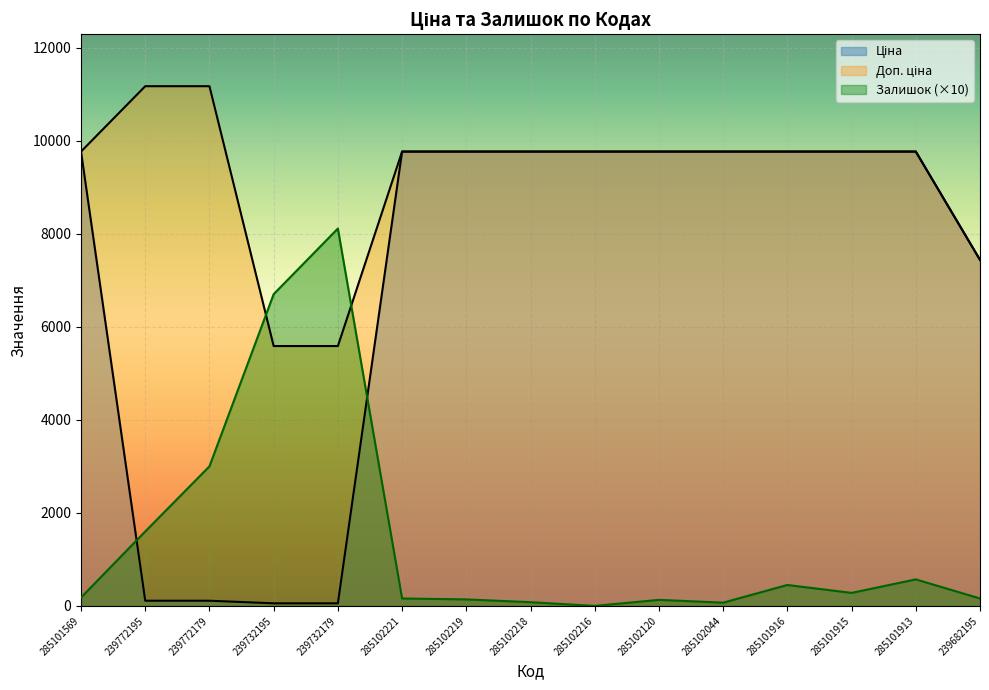

Which series has the widest spread of values?

Ціна